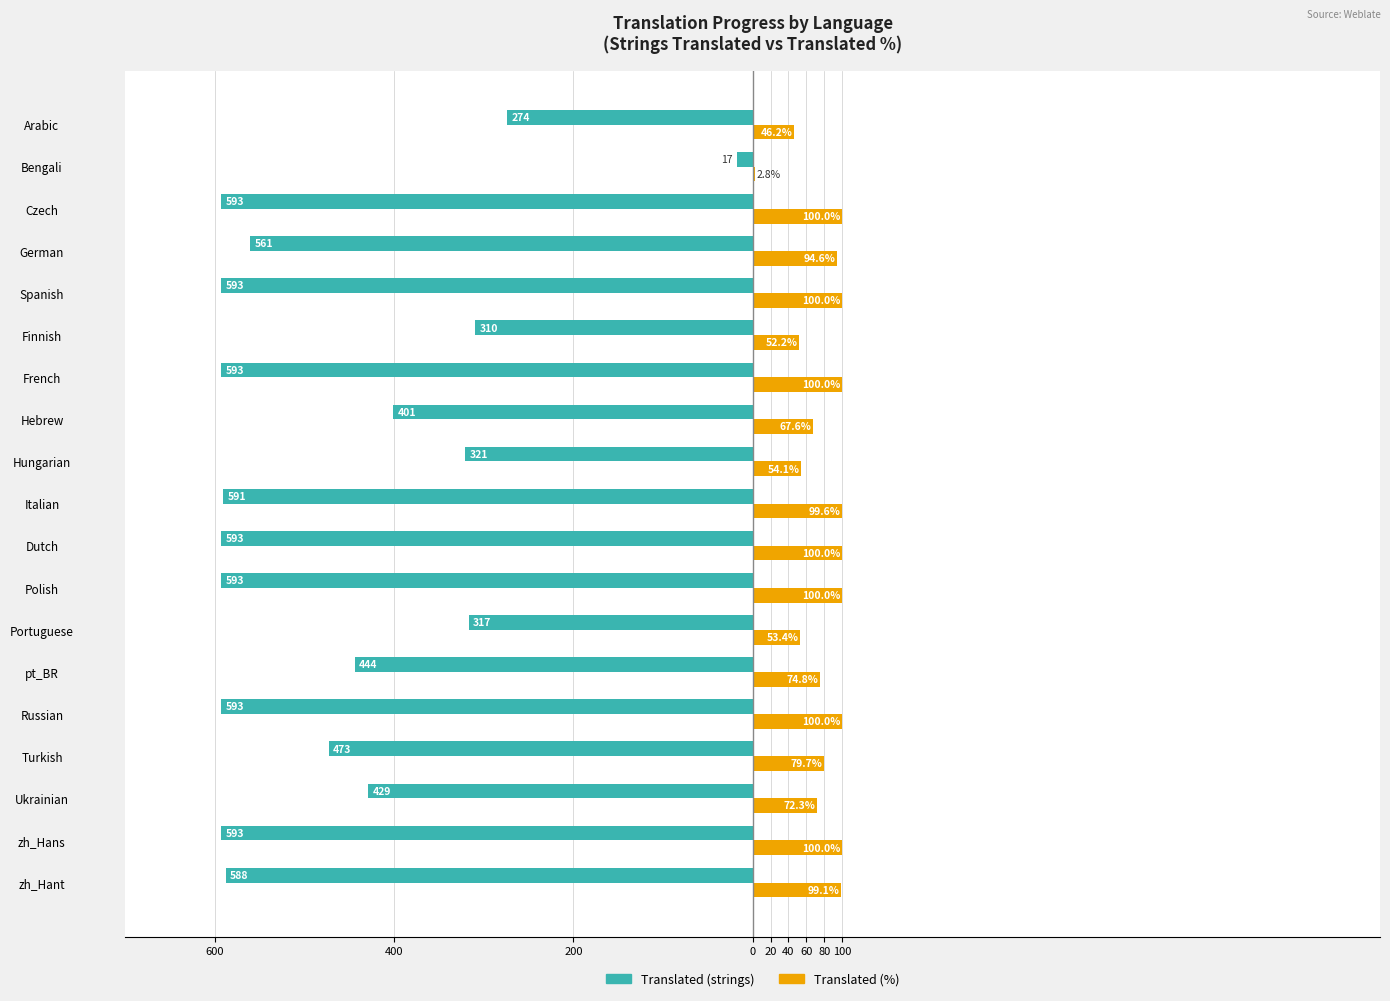

What are all the series names shown in the legend?

Translated (strings), Translated (%)